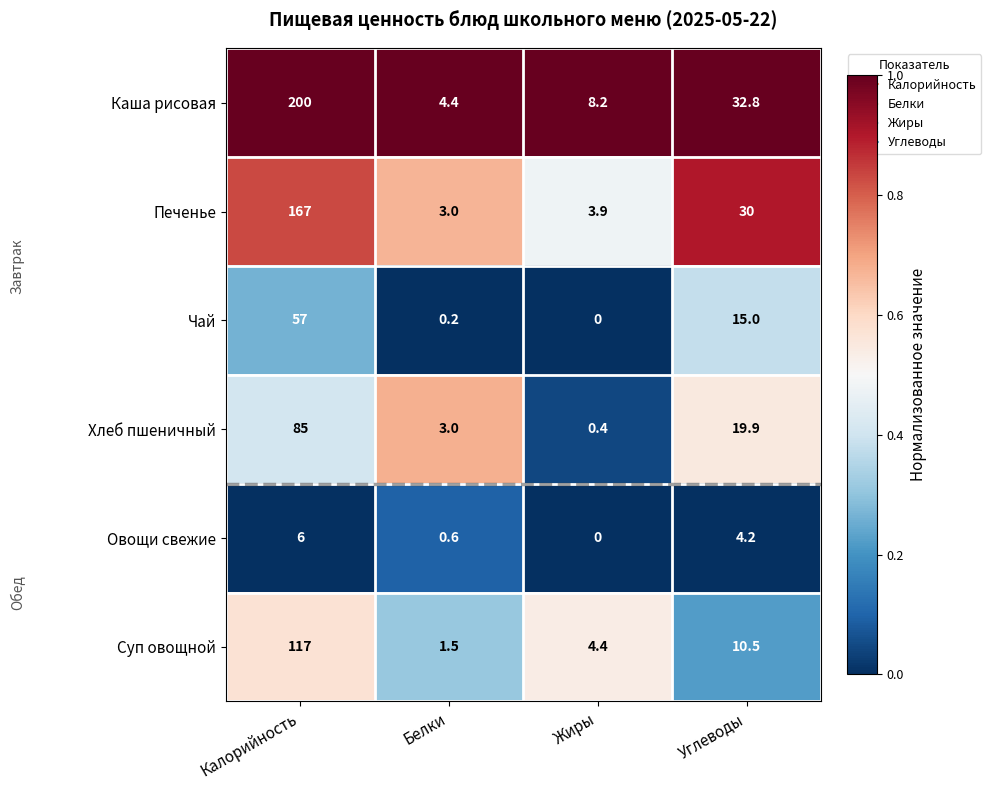

At how many categories does at least one series exceed 0?

4